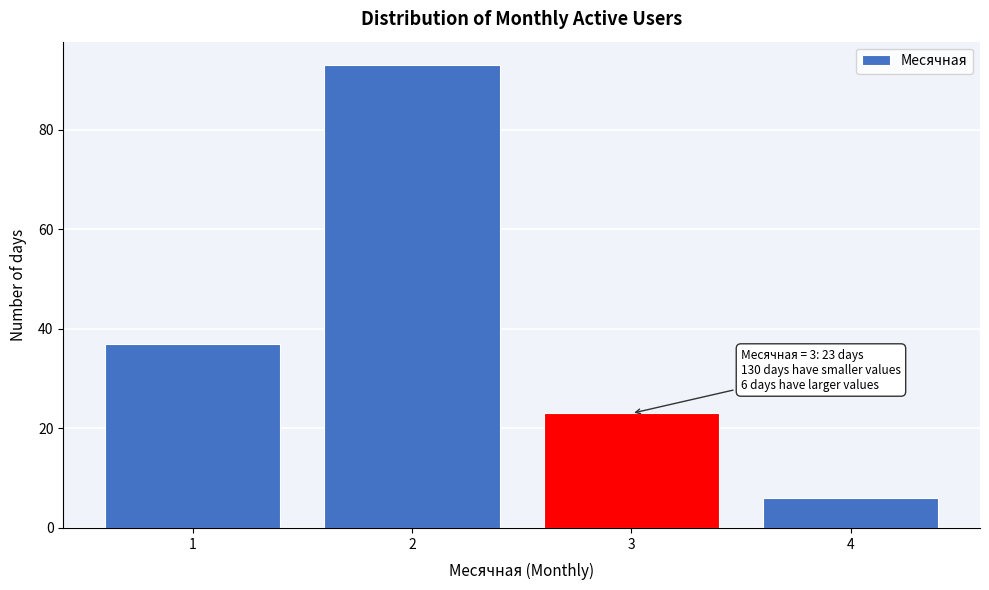

Reading left to right, extract all data points from this chart.

37	93	23	6